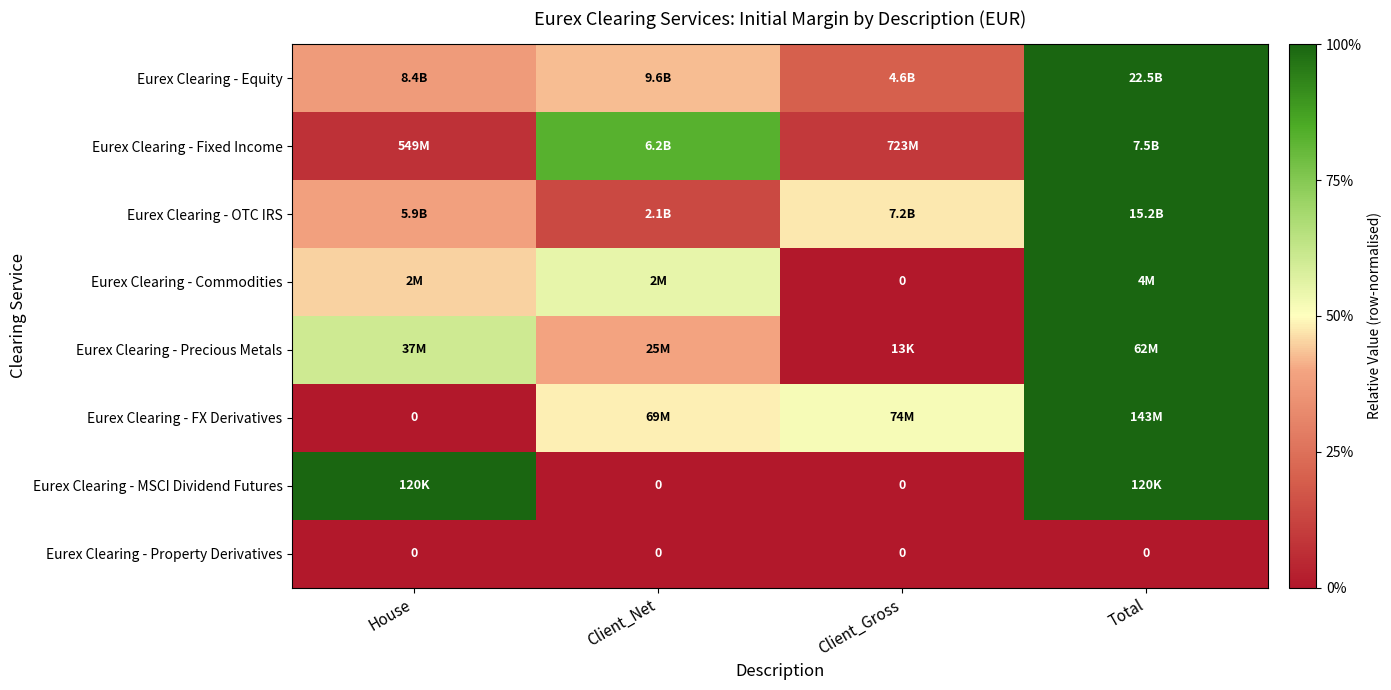

At which label does Eurex Clearing - MSCI Dividend Futures reach its minimum?

Client_Net